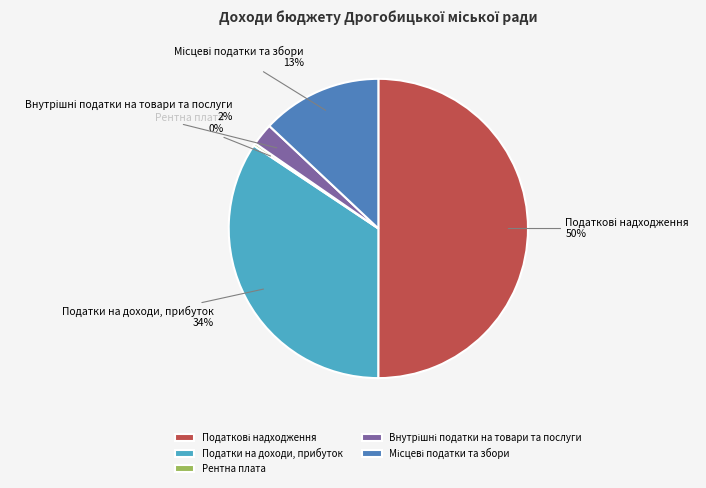

Is it true that Податки на доходи, прибуток is 34% of the pie?

True